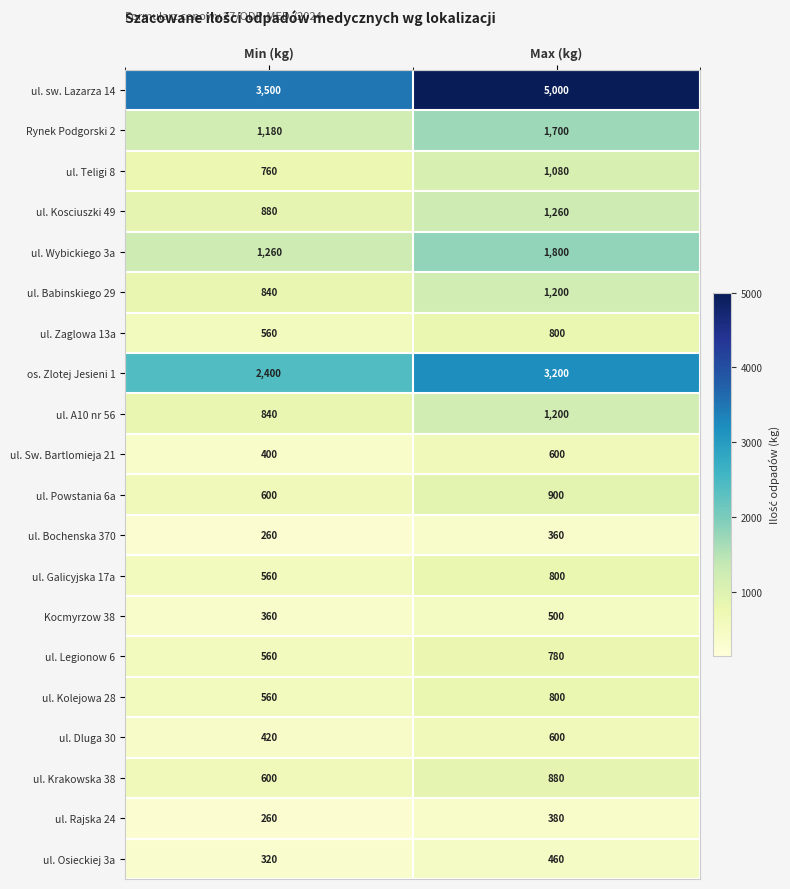

What is the sum of the ul. Galicyjska 17a values at Max (kg) and Min (kg)?

1360